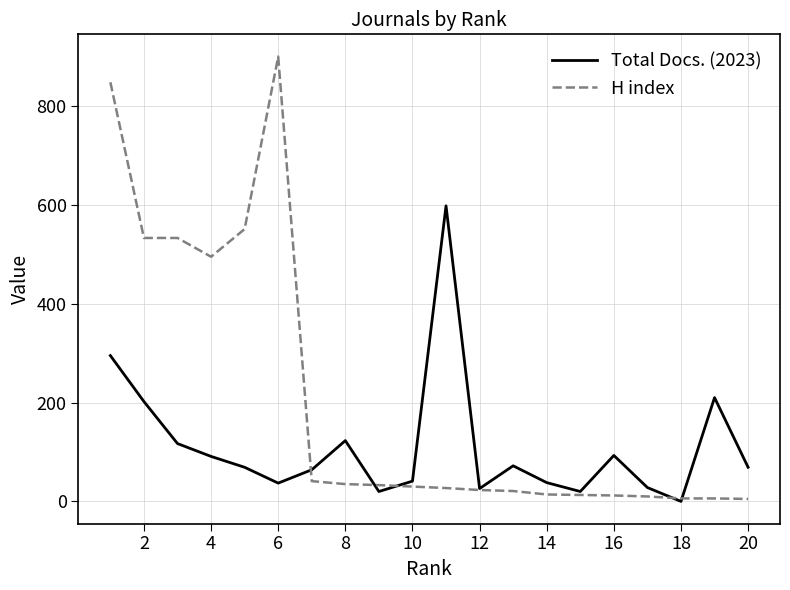

List the series in order of their peak value, lowest first.

Total Docs. (2023), H index